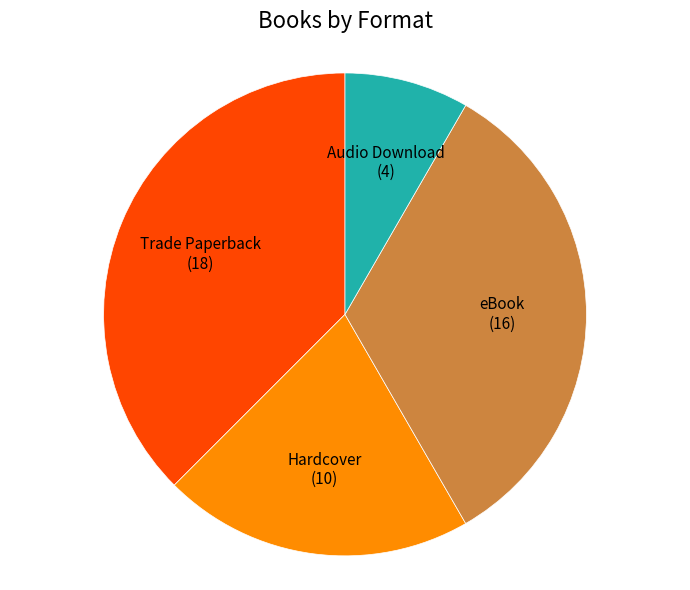

Is there a majority slice in this chart?

No